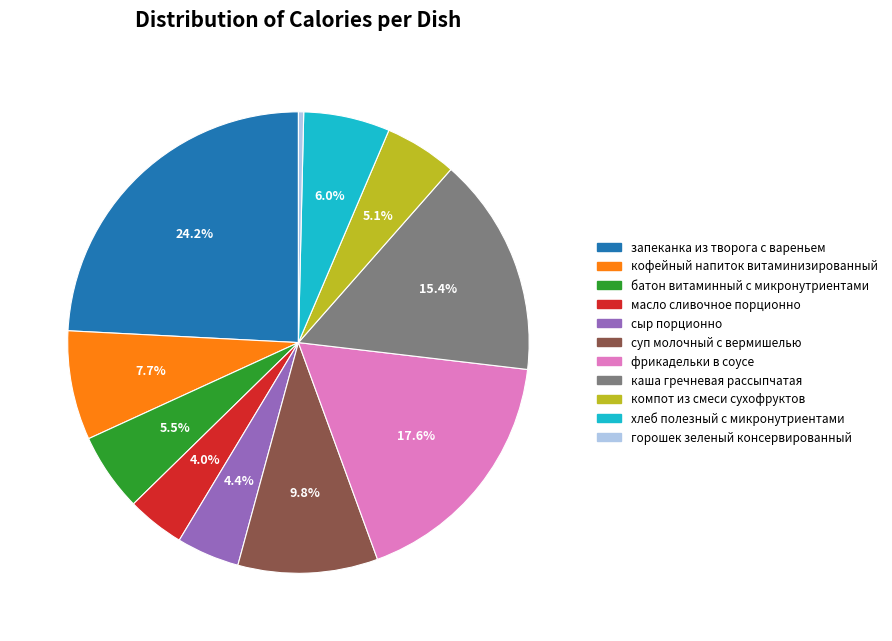

Which slice is the largest?

запеканка из творога с вареньем